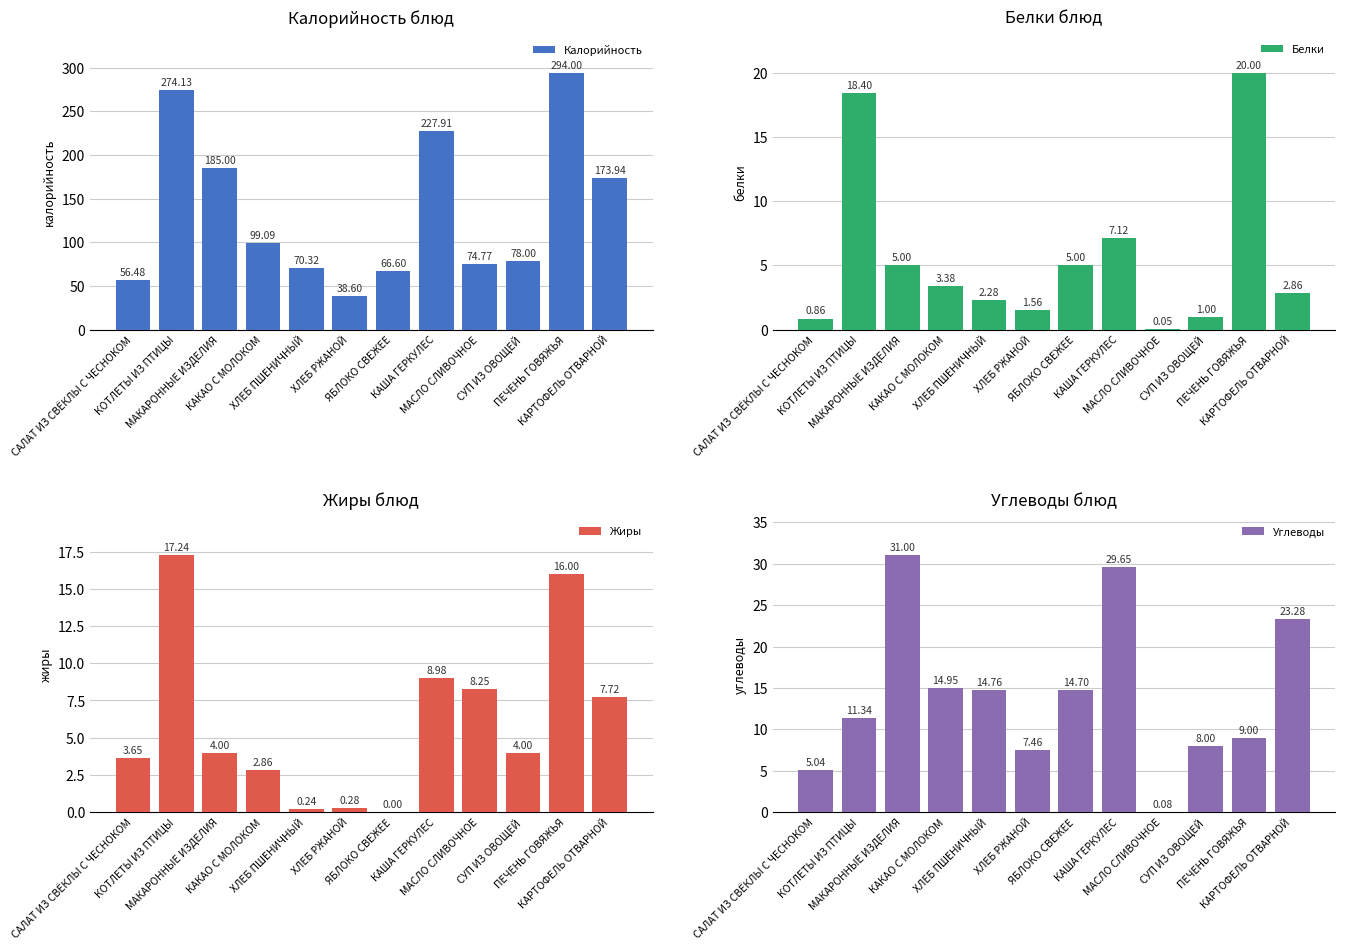

What is the average value of the Углеводы series?

14.1